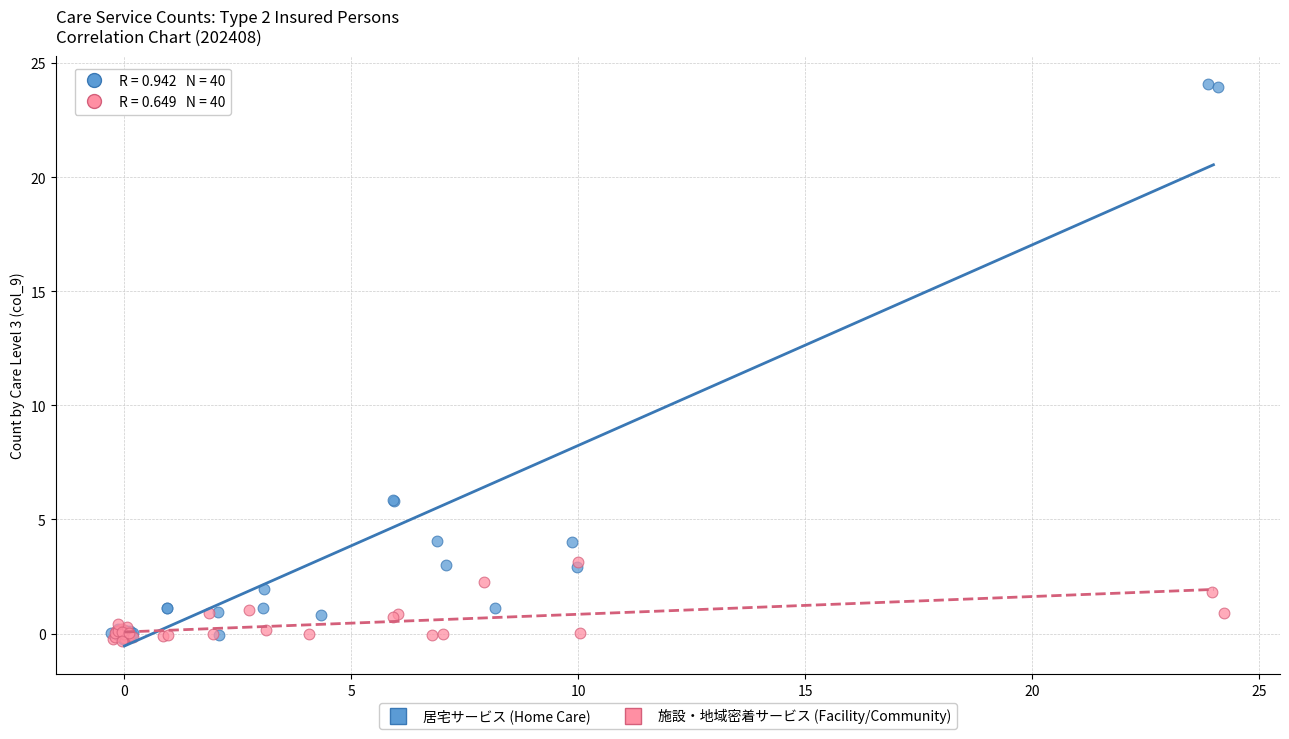

Which series has the widest spread of Y values?

居宅サービス (Home Care)